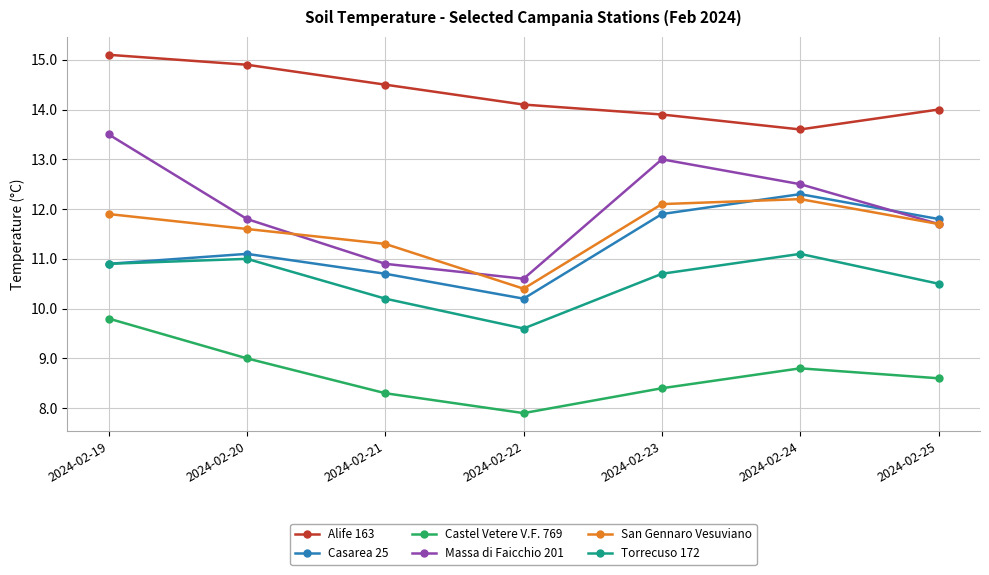

List the series in order of their peak value, highest first.

Alife 163, Massa di Faicchio 201, Casarea 25, San Gennaro Vesuviano, Torrecuso 172, Castel Vetere V.F. 769